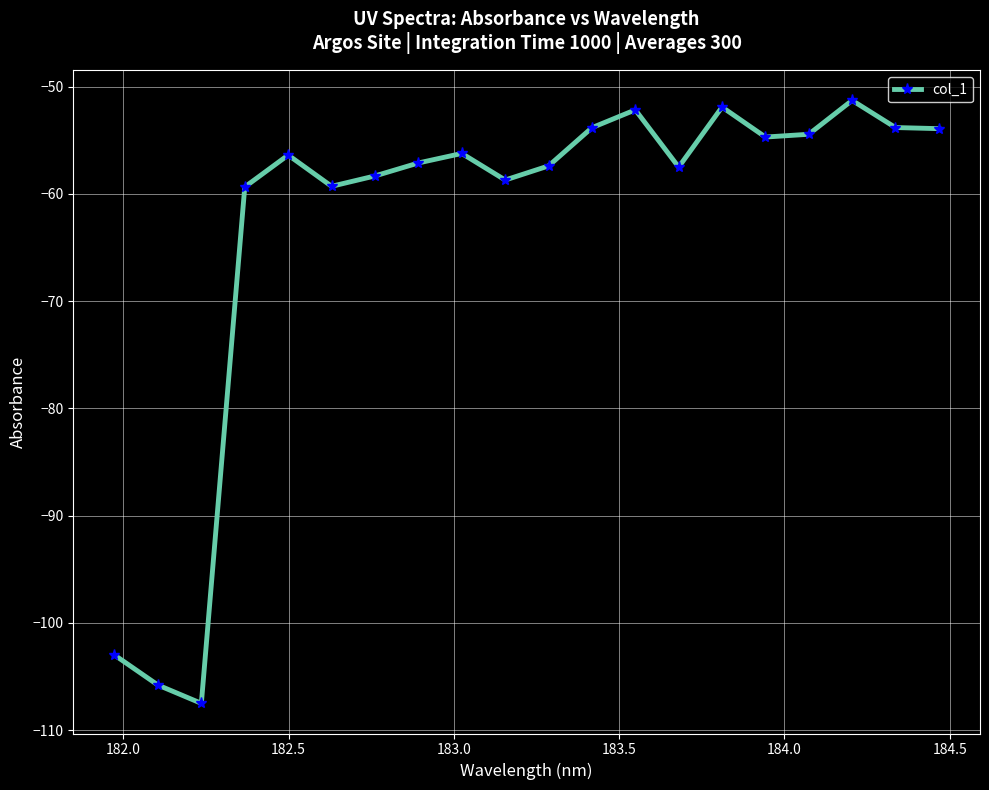

What is the minimum value shown in the chart?

-107.5